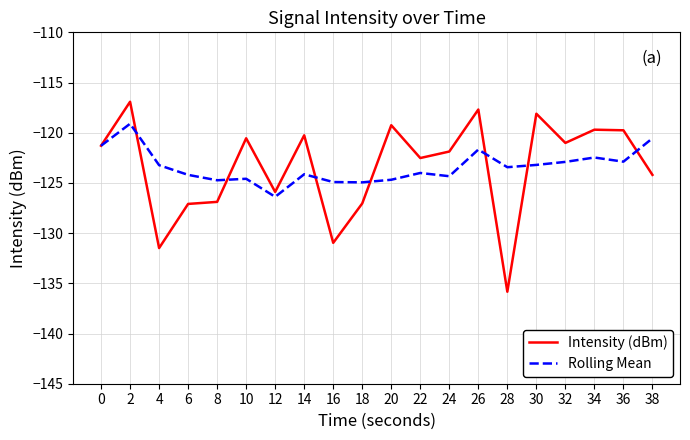

How many lines are shown in the chart?

2